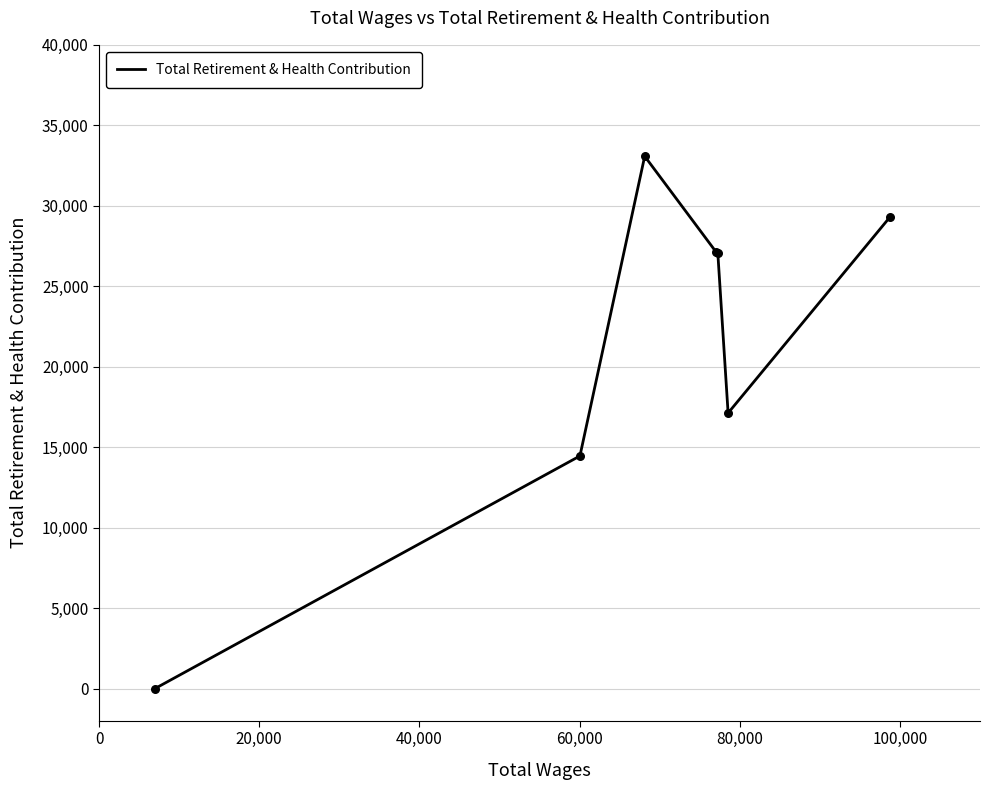

What is the difference between the second highest and second lowest values?

14823